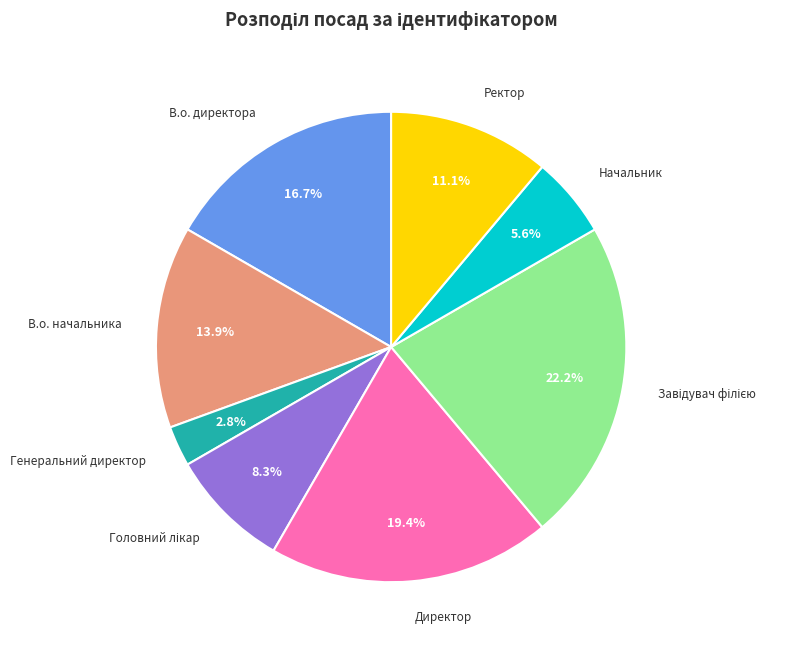

Does Генеральний директор represent more than half of the total?

No